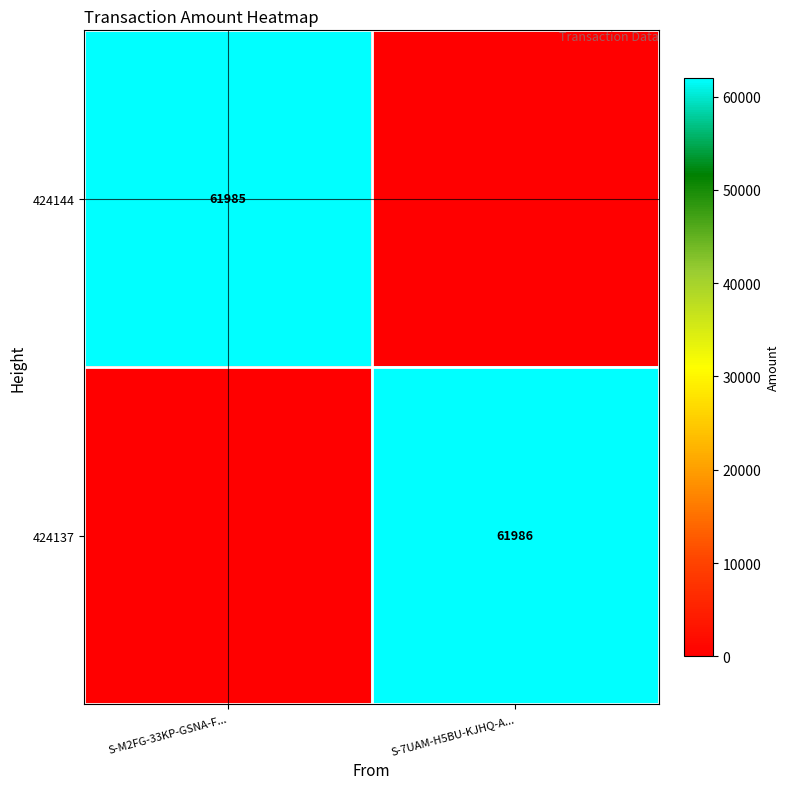

True or false: 424144 has a value of 61985 at S-M2FG-33KP-GSNA-F....

True